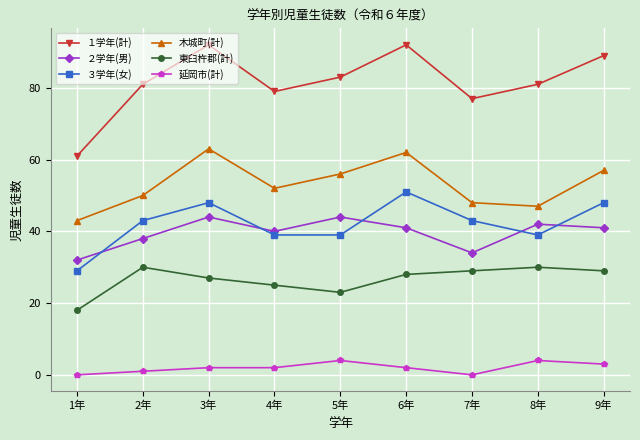

Where is the first local maximum for 木城町(計)?

3年